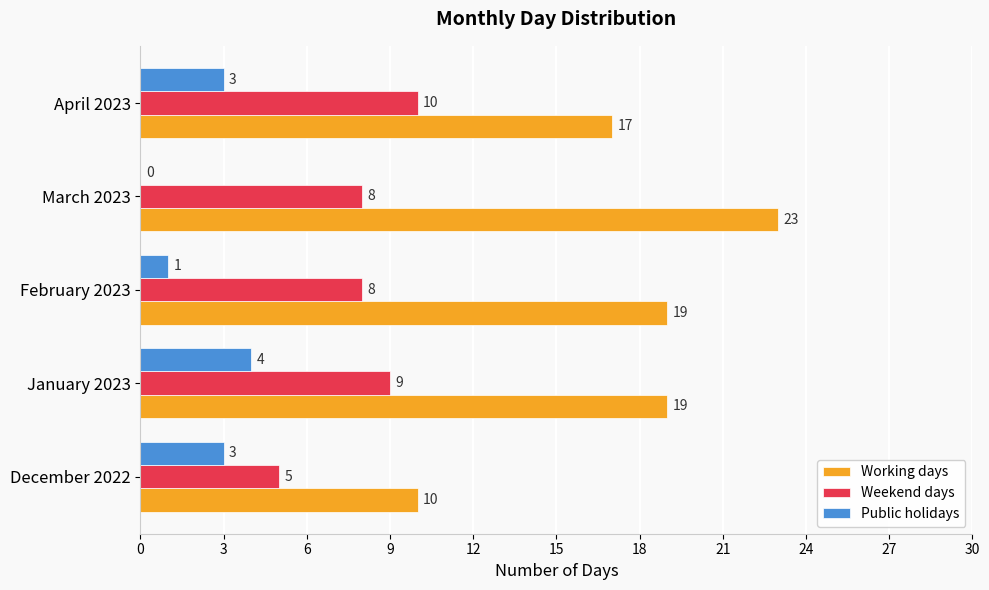

The value of Weekend days at January 2023 is 9. True or false?

True